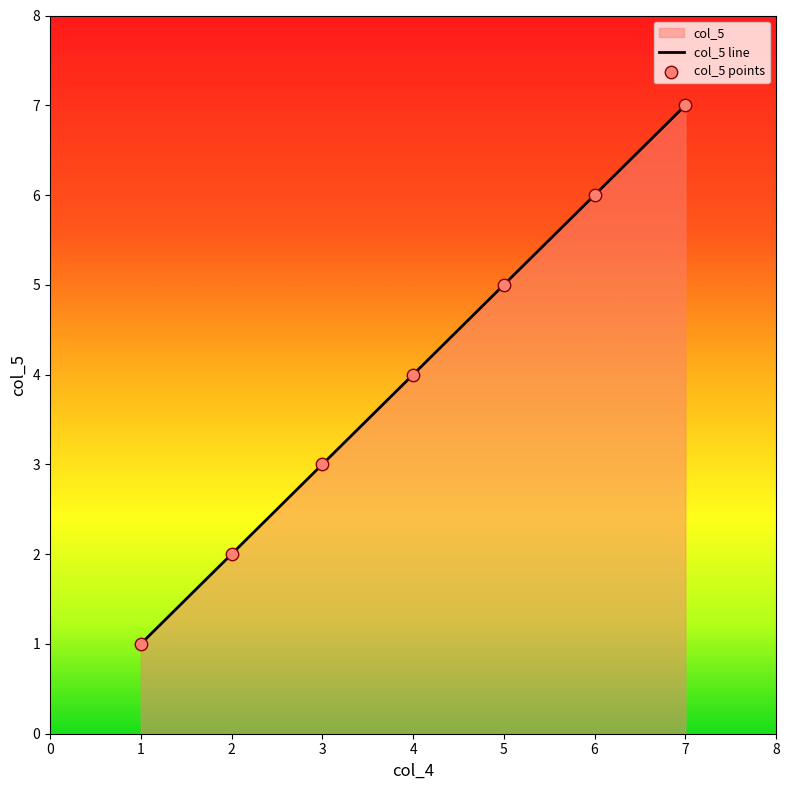

Which has a higher value, 4 or 3?

4